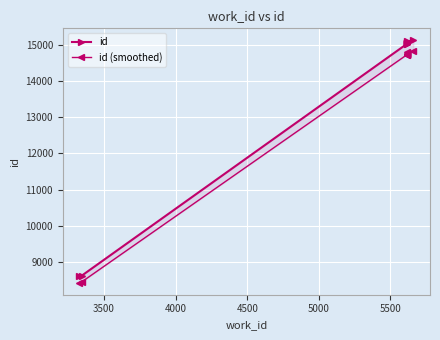

What are all the series names shown in the legend?

id, id (smoothed)